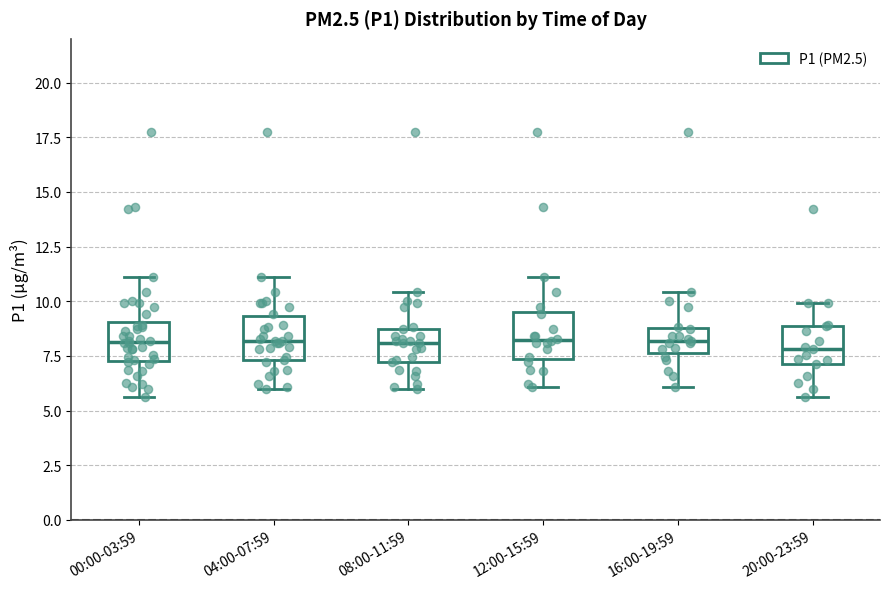

Reading left to right, transcribe this box plot: for each box, give where its median line is, the range the box spans, and where its two whiskers end, as read against the y-axis. The values are not printed on the chart, so give them approximately, as read against the axis.

00:00-03:59: median 8.0, box 7.5 to 9.0, whiskers 5.5 to 11.0
04:00-07:59: median 8.0, box 7.5 to 9.5, whiskers 6.0 to 11.0
08:00-11:59: median 8.0, box 7.0 to 8.5, whiskers 6.0 to 10.5
12:00-15:59: median 8.0, box 7.5 to 9.5, whiskers 6.0 to 11.0
16:00-19:59: median 8.0, box 7.5 to 9.0, whiskers 6.0 to 10.5
20:00-23:59: median 8.0, box 7.0 to 9.0, whiskers 5.5 to 10.0